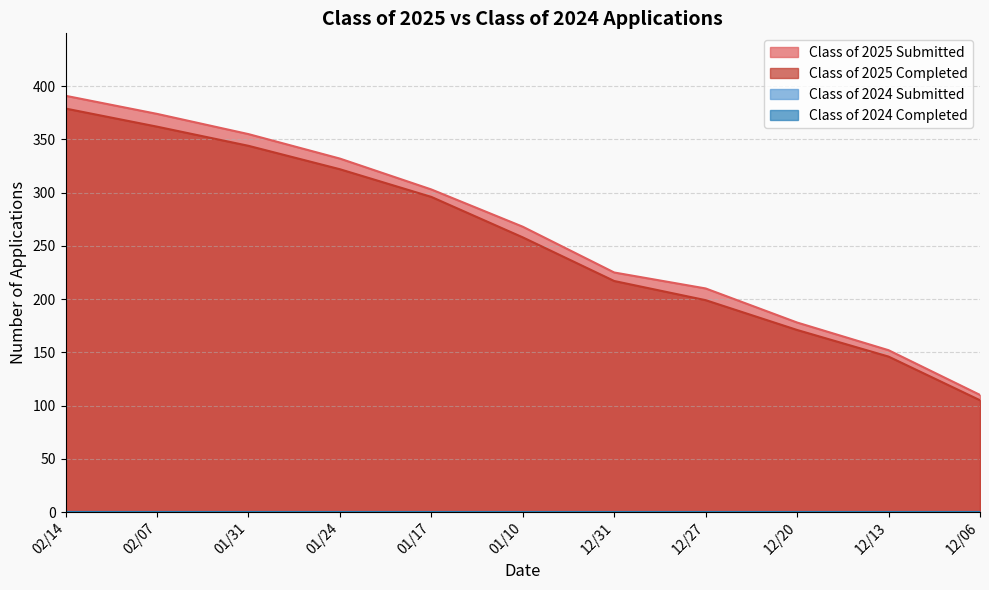

What is the sum of all Class of 2025 Submitted values?

2898